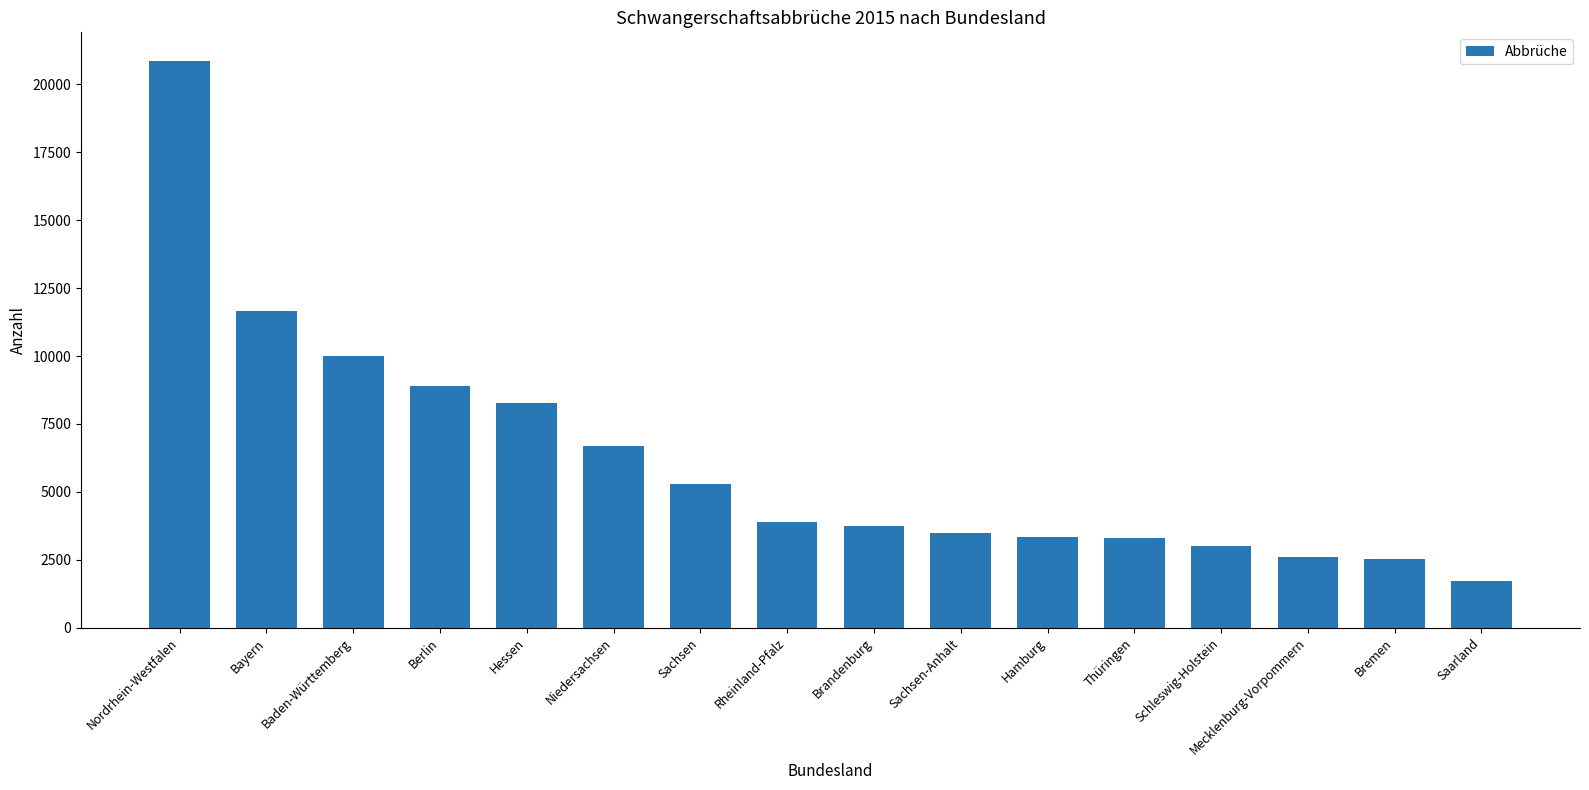

What is the maximum value shown in the chart?

20876